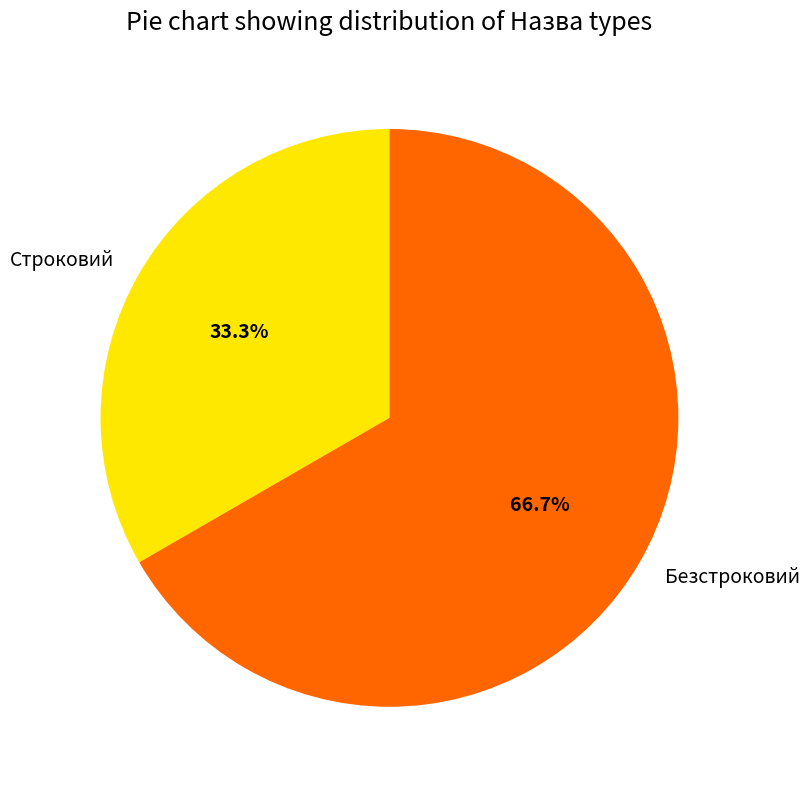

To the nearest percent, what is the combined percentage of Строковий and Безстроковий?

100%